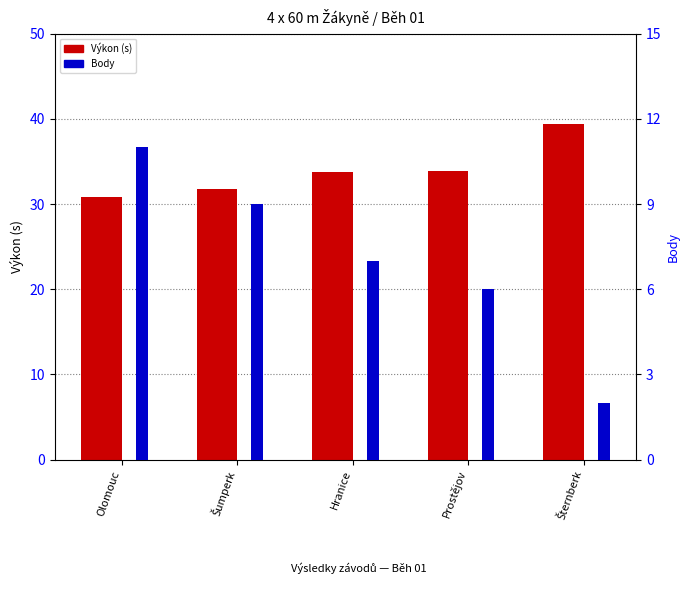

Which series has the largest range (max minus min)?

Body